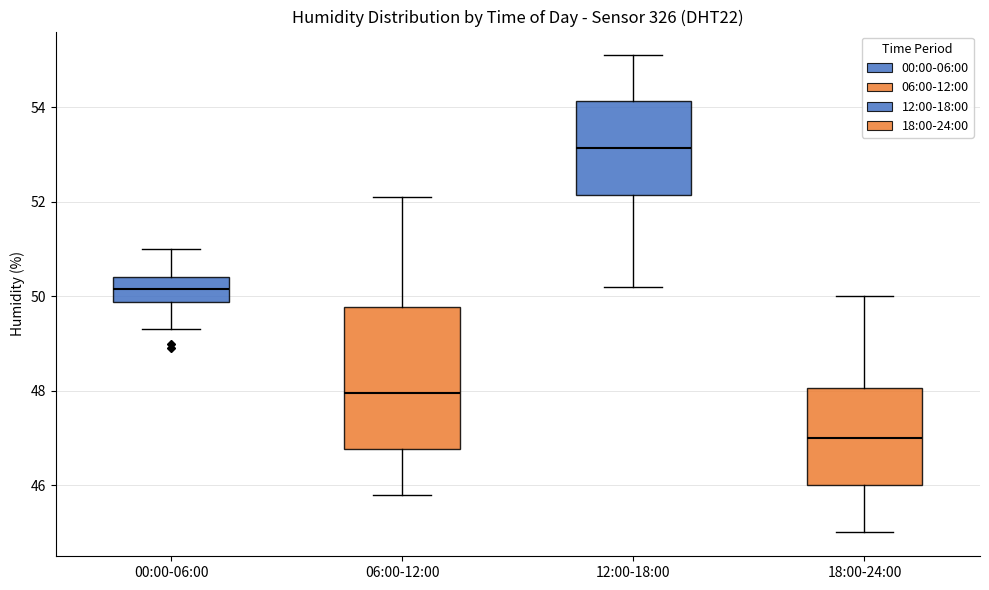

Reading left to right, read every box against the y-axis: the position of its median line, the range the box covers, and the ends of its whiskers. The values are not printed on the chart, so give them approximately, as read against the axis.

00:00-06:00: median 50.2, box 49.8 to 50.4, whiskers 49.4 to 51.0
06:00-12:00: median 48.0, box 46.8 to 49.8, whiskers 45.8 to 52.2
12:00-18:00: median 53.2, box 52.2 to 54.2, whiskers 50.2 to 55.2
18:00-24:00: median 47.0, box 46.0 to 48.0, whiskers 45.0 to 50.0